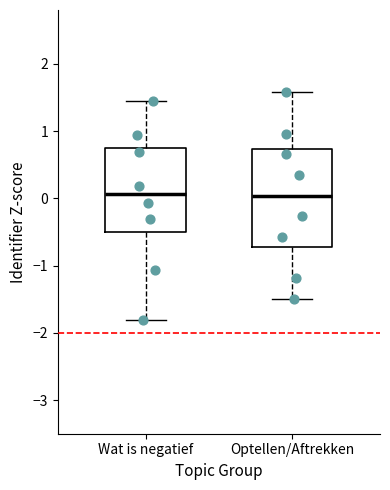

Where does the upper whisker of the box for Optellen/Aftrekken end on the y-axis? The values are not printed on the chart, so give them approximately, as read against the axis.

1.6